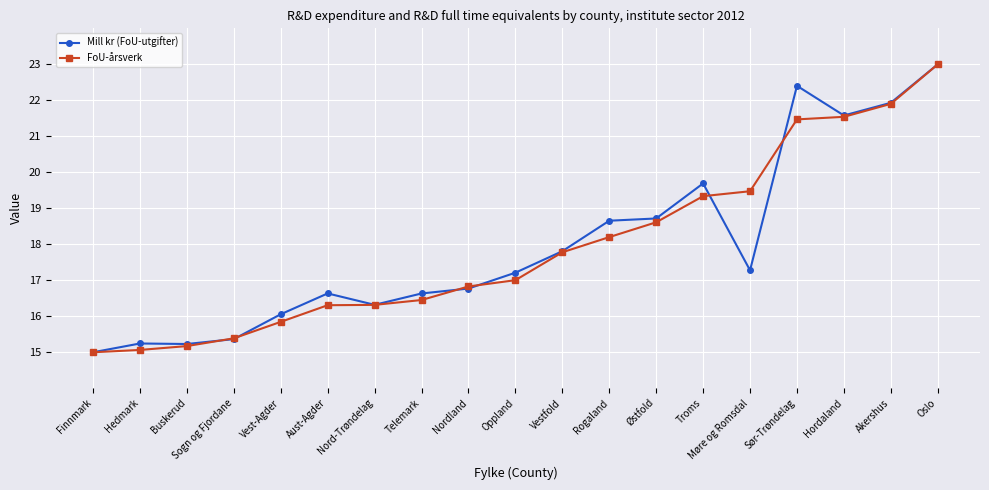

At how many categories does at least one series exceed 21?

4